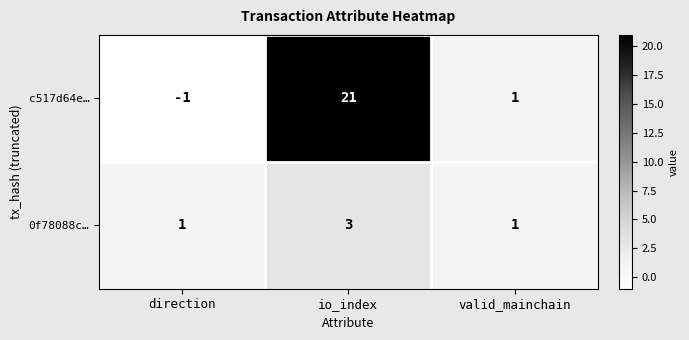

At which label does c517d64e… first exceed 1?

io_index